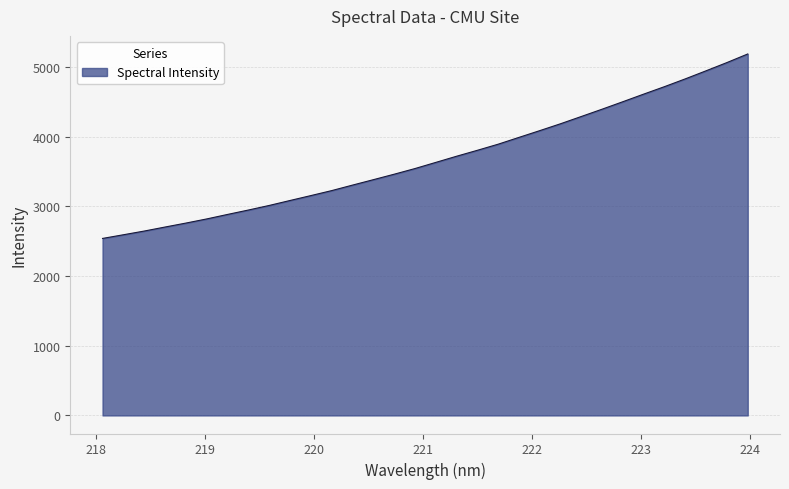

What is the greatest value displayed?

5189.7